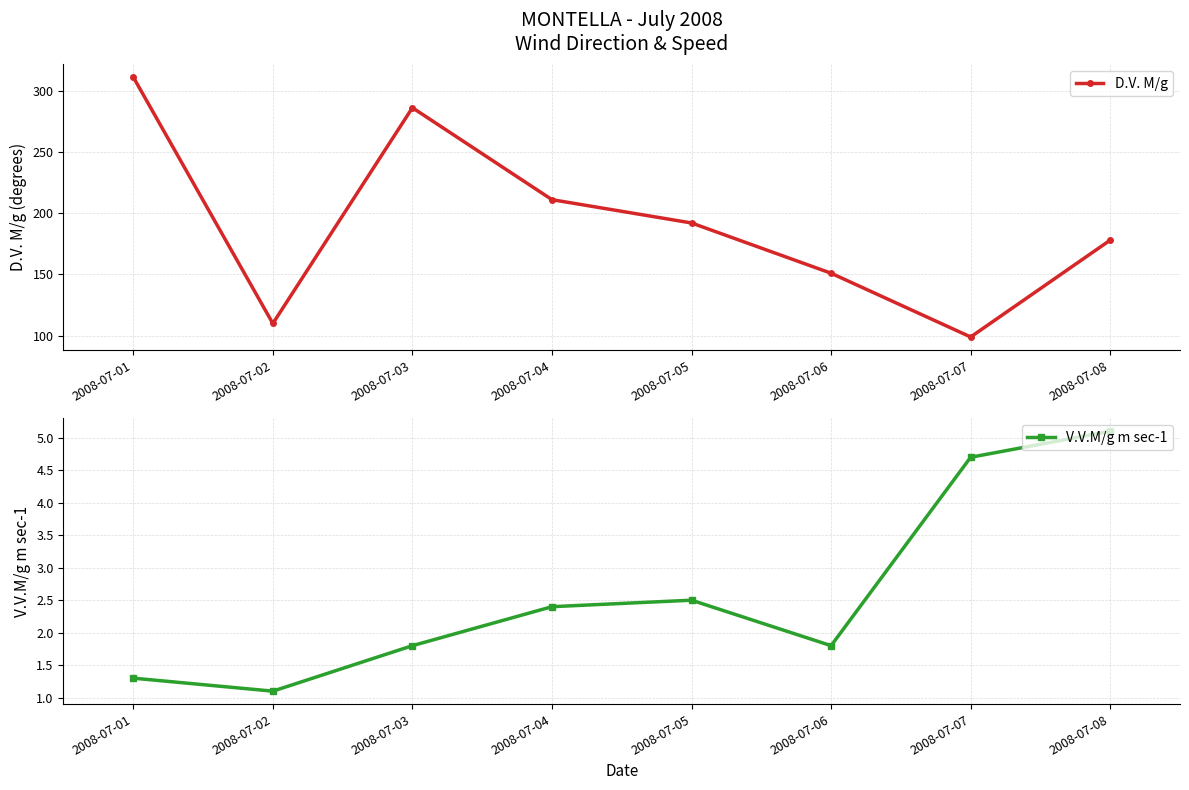

Reading left to right, transcribe all the data shown in this chart.

D.V. M/g: 311.0	110.0	286.0	211.0	192.0	151.0	99.0	178.0
V.V.M/g m sec-1: 1.3	1.1	1.8	2.4	2.5	1.8	4.7	5.1